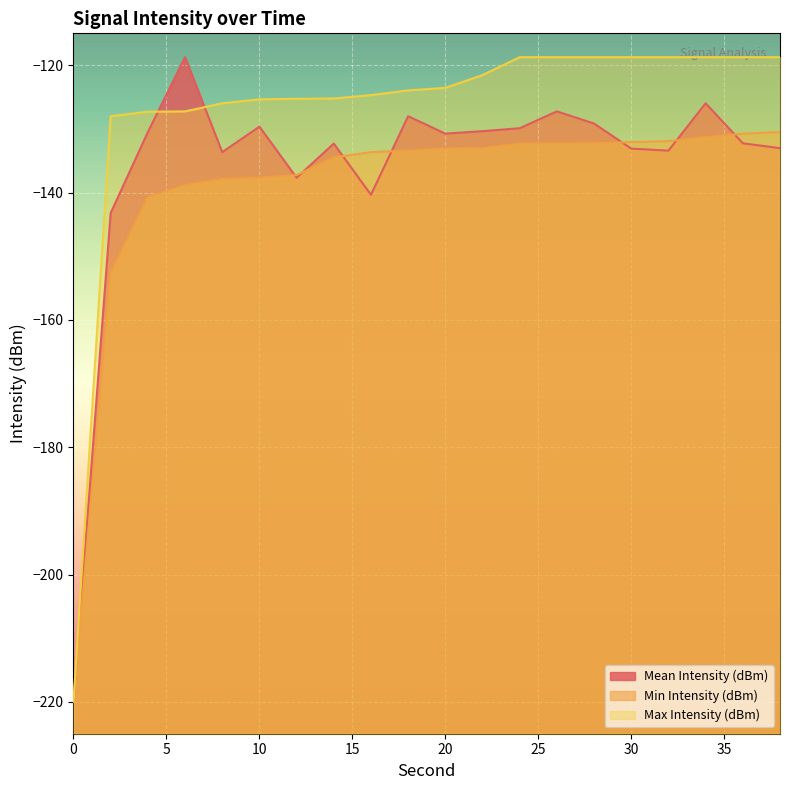

What is the average value of the Min Intensity (dBm) series?

-139.3